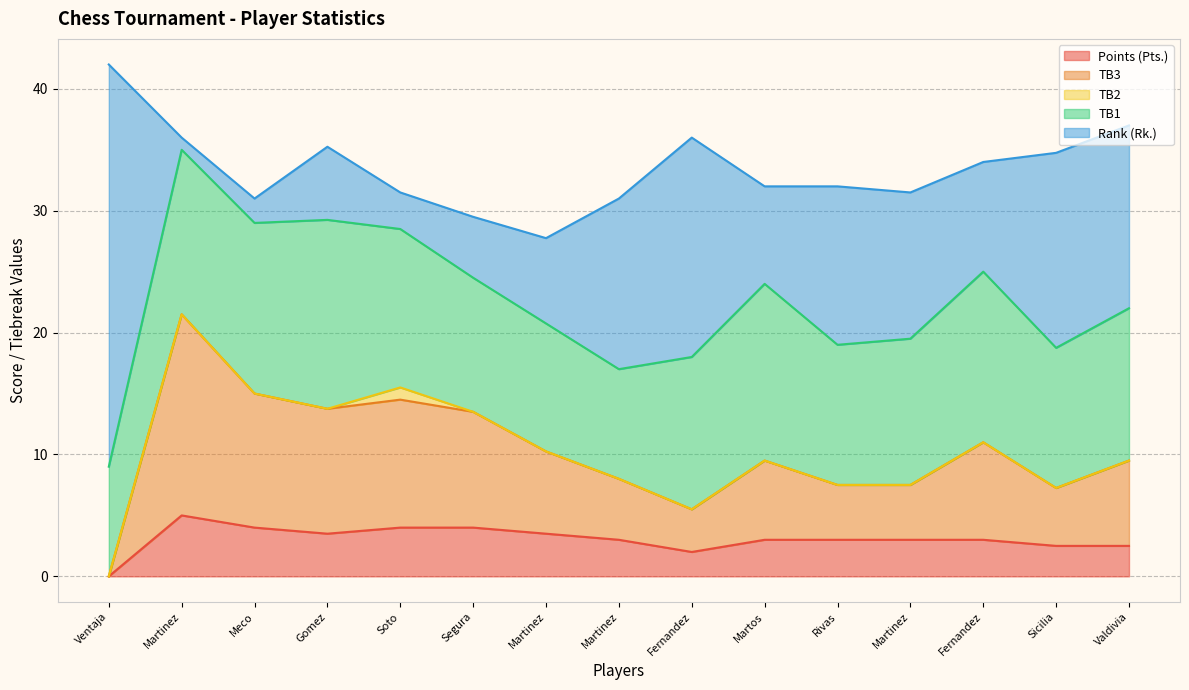

Does the chart have visible grid lines?

Yes